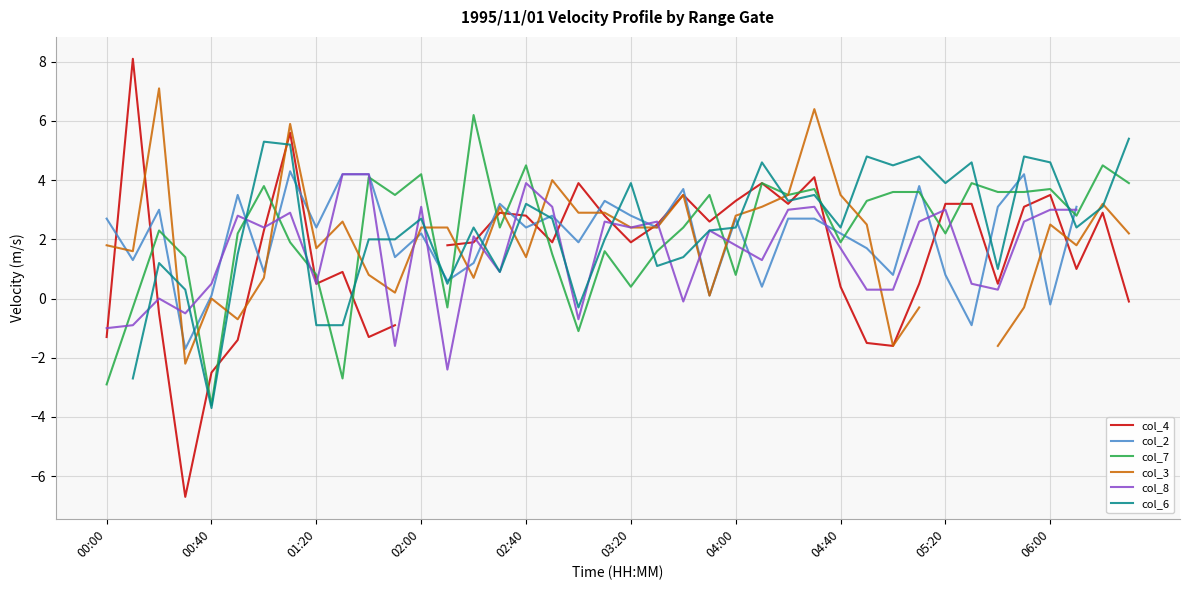

Between 25 and 34, which series saw the biggest shift?

col_3